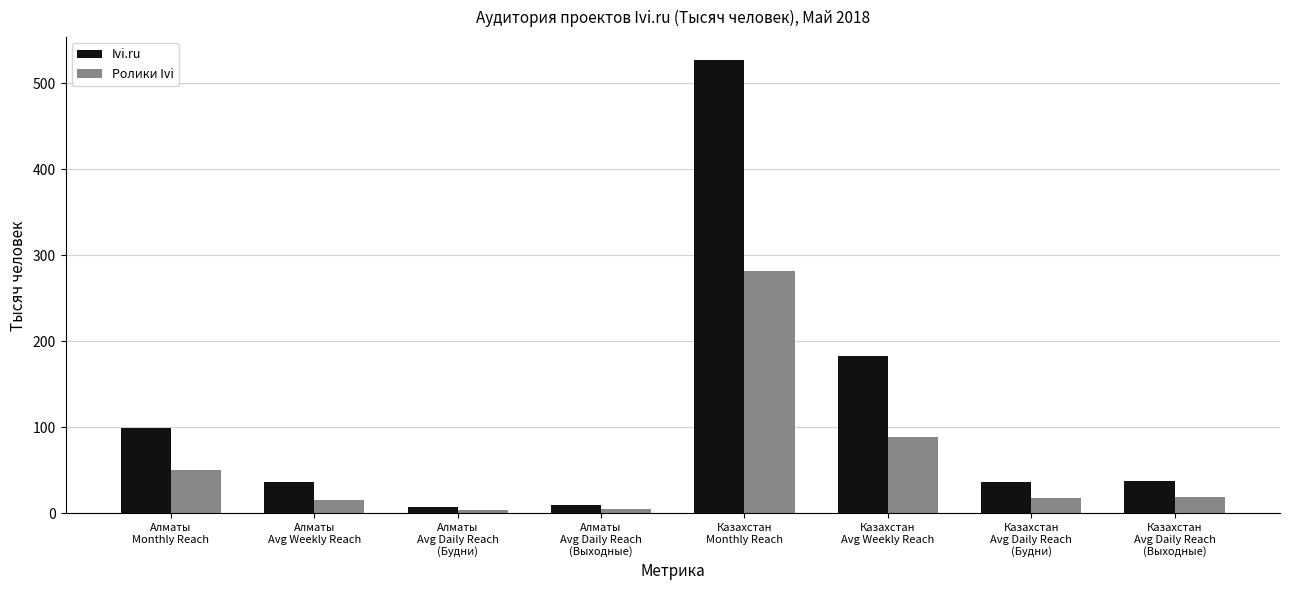

What is the difference between the highest and lowest values at Казахстан
Avg Weekly Reach?

93.8